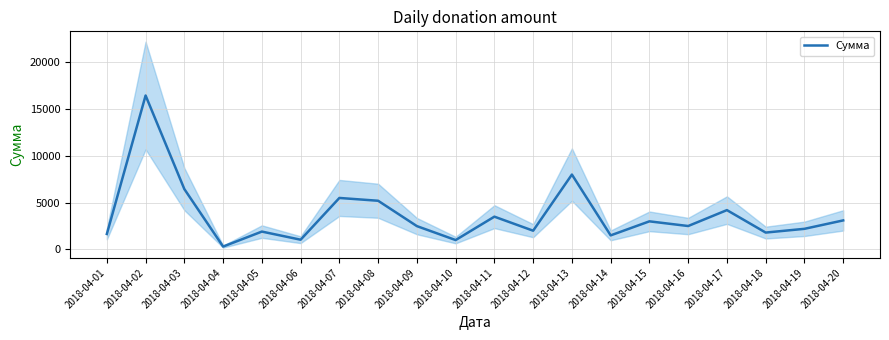

How many series are shown in this chart?

1